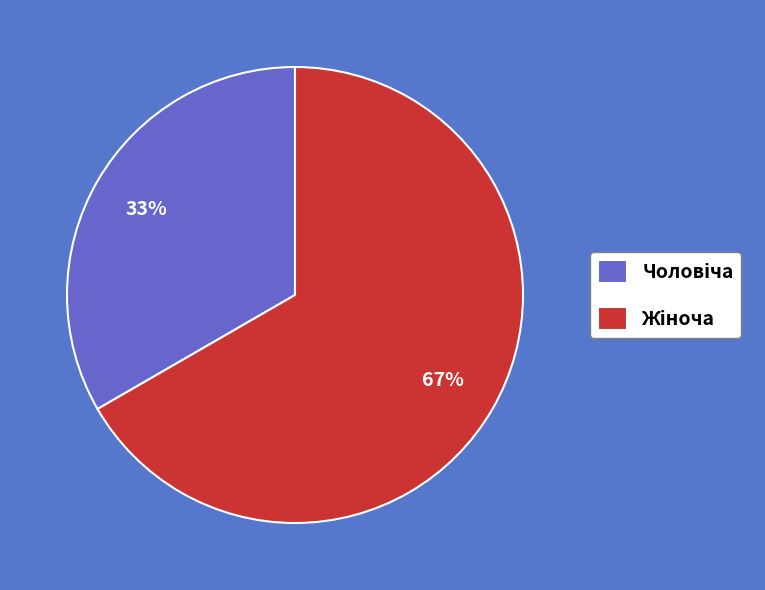

To the nearest percent, what is the average slice percentage?

50%